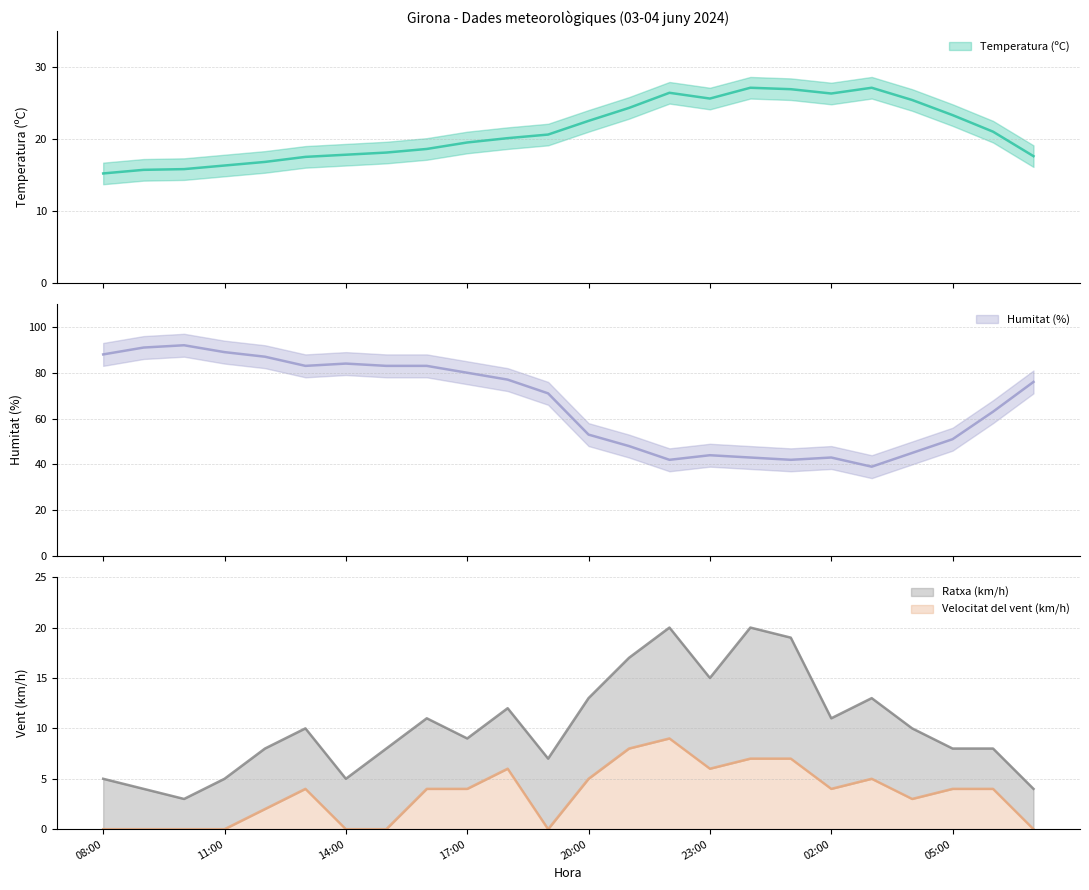

What position from the left is 20:00?

13